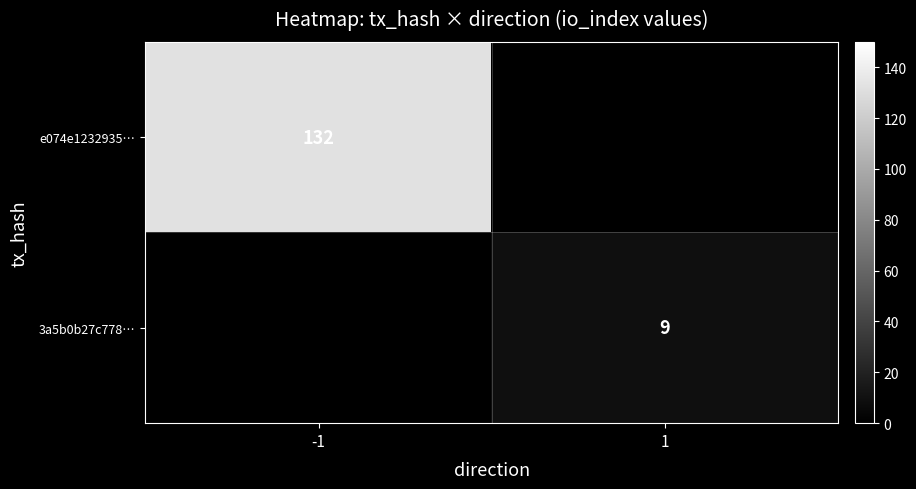

Is it true that 3a5b0b27c778… equals 2 at 1?

False